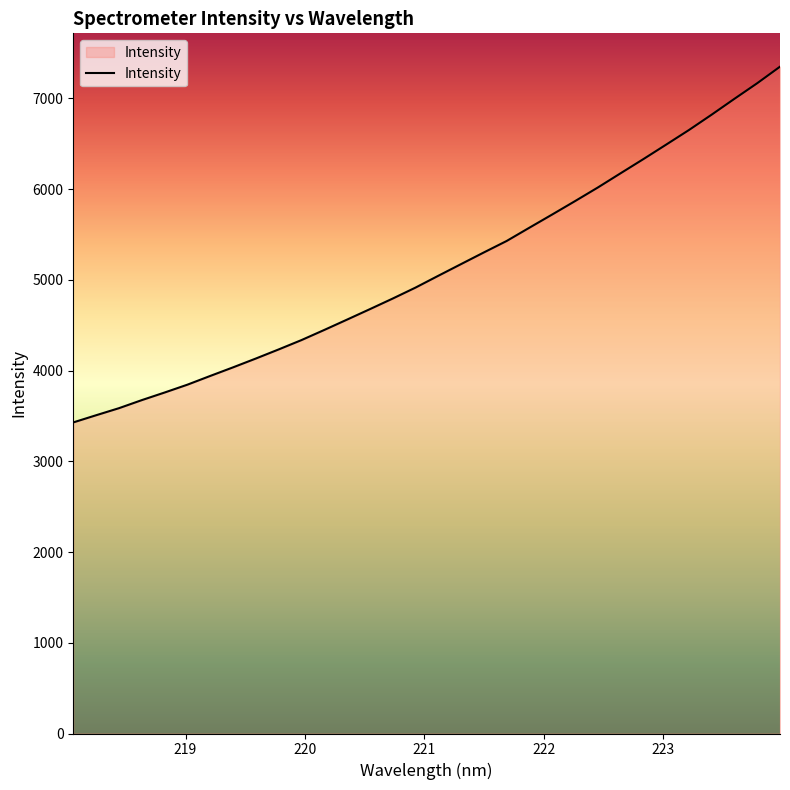

What is the minimum value shown in the chart?

3429.0